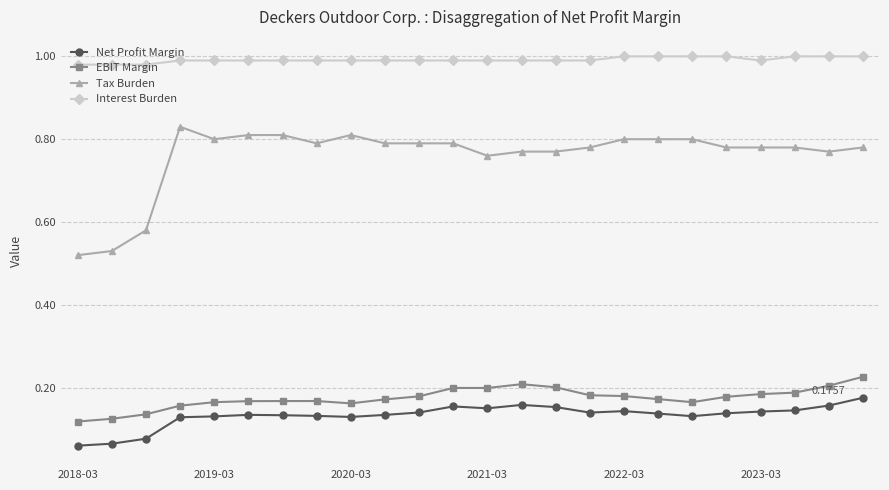

Which series has the widest spread of values?

Tax Burden